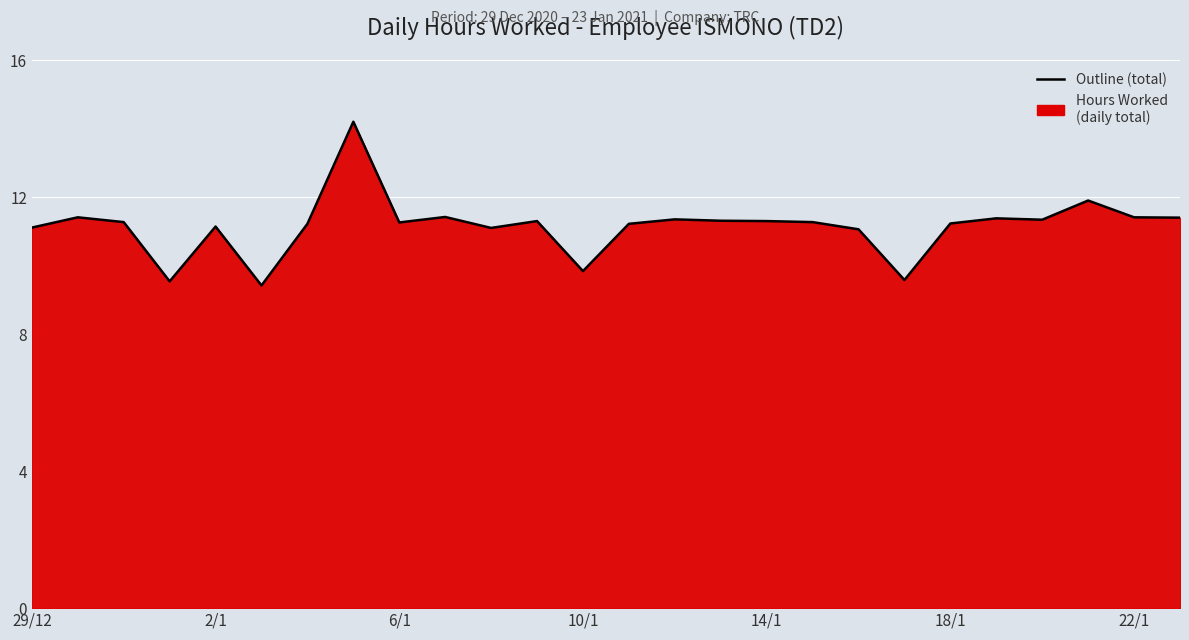

What is the smallest value displayed?

9.4